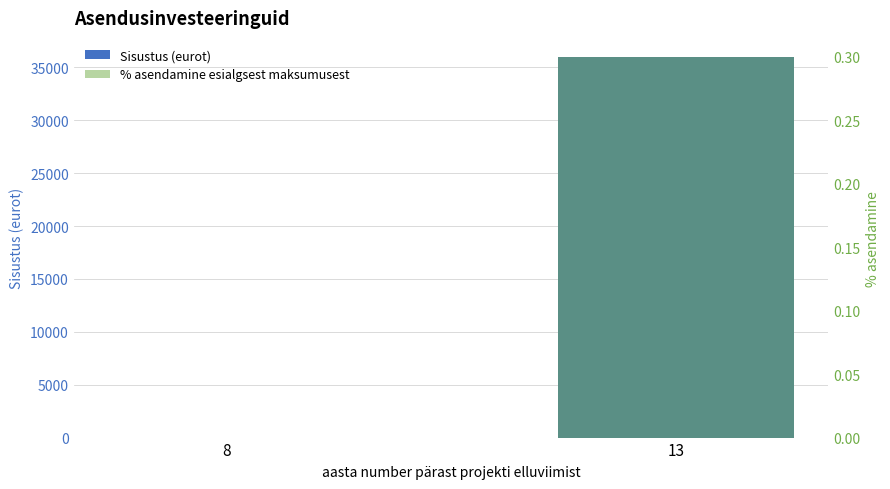

How many bars are there in total?

4